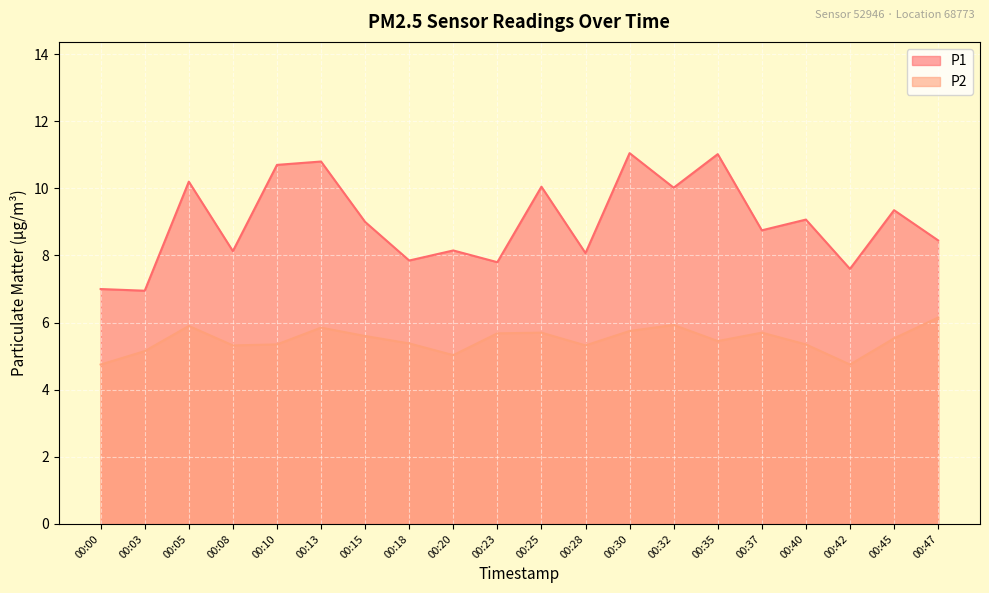

What is the sum of all P2 values?

109.6